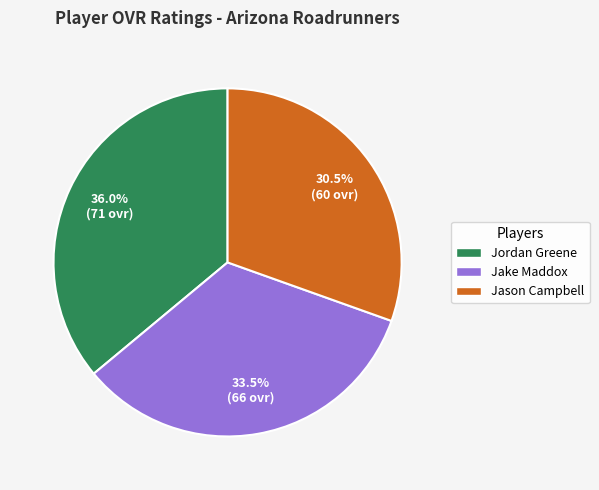

What percentage is the Jordan Greene slice, to the nearest percent?

36%